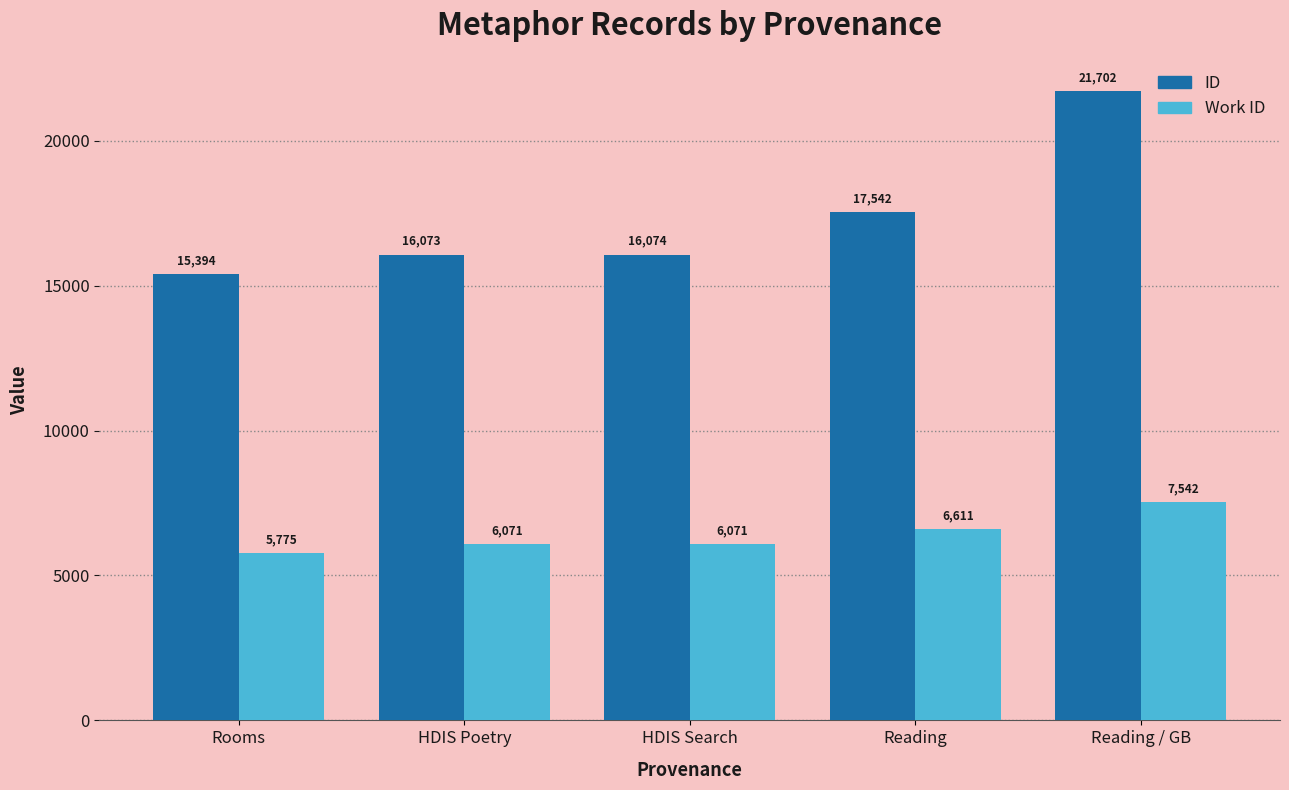

What is the average value of the Work ID series?

6414